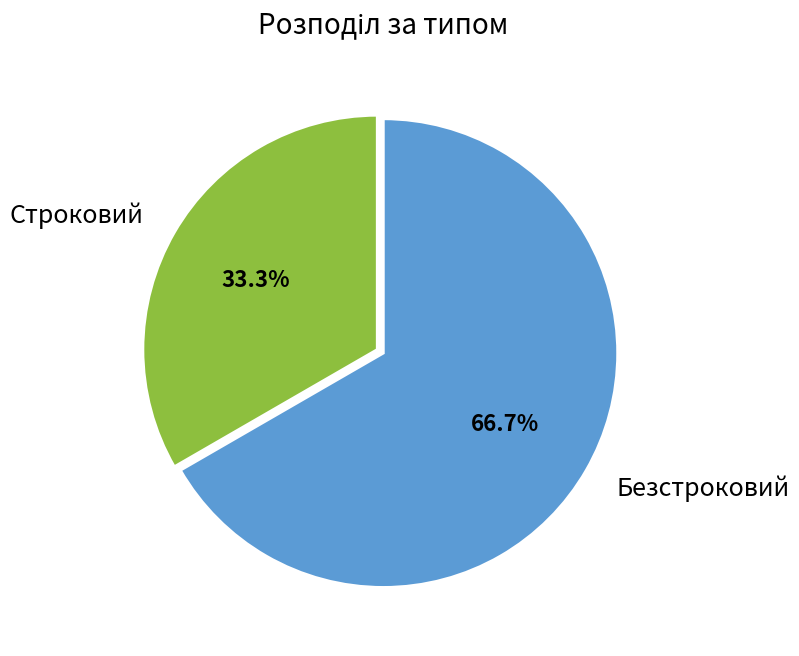

How much of the chart is everything except Строковий?

66.7%